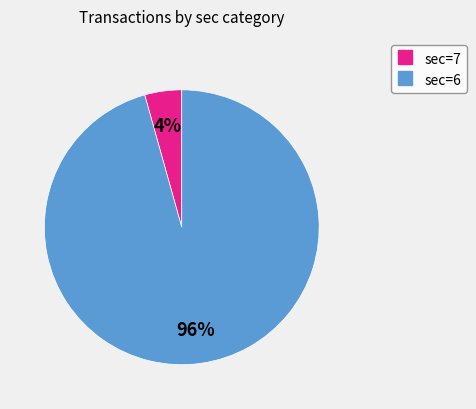

Is there a majority slice in this chart?

Yes